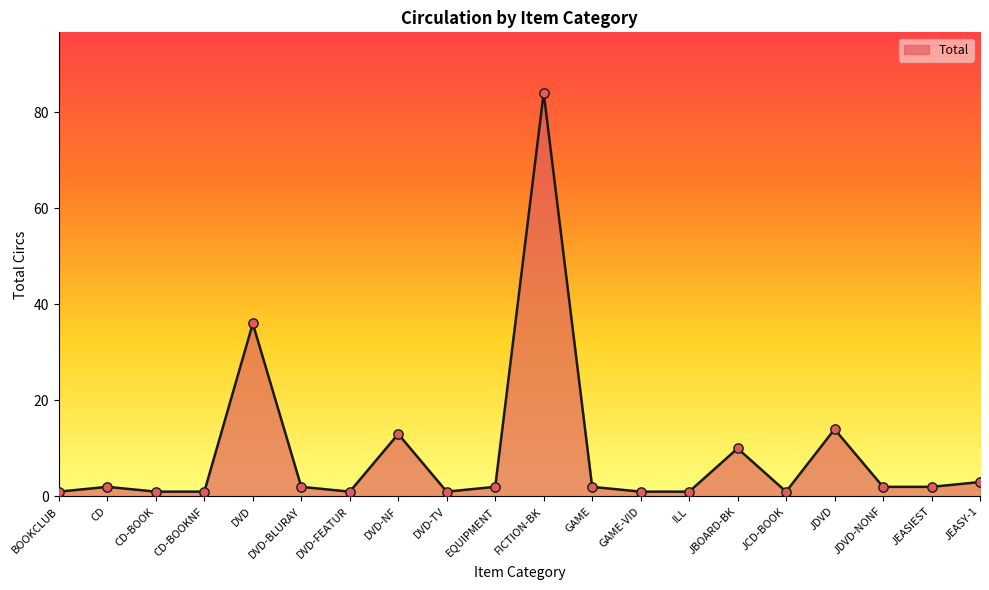

What is the change in value from GAME-VID to JDVD-NONF?

+1